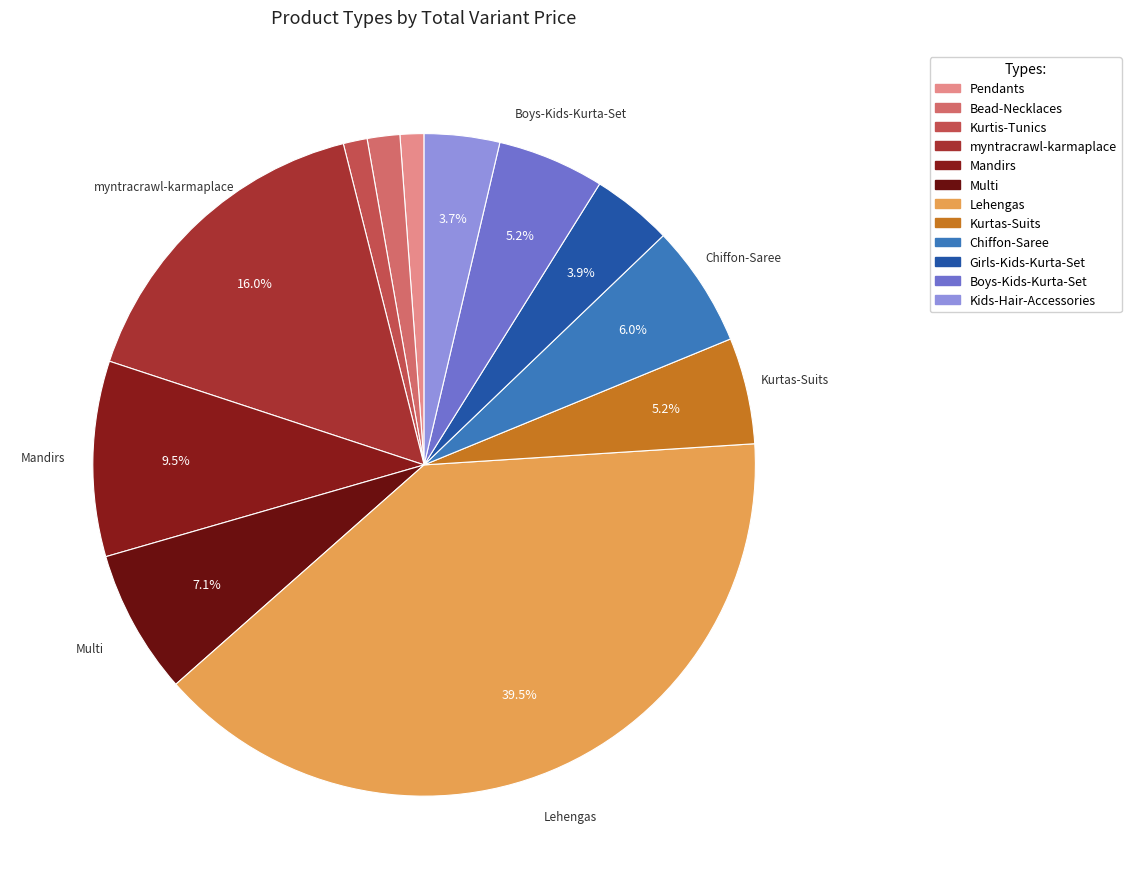

How many slices are in this pie chart?

12